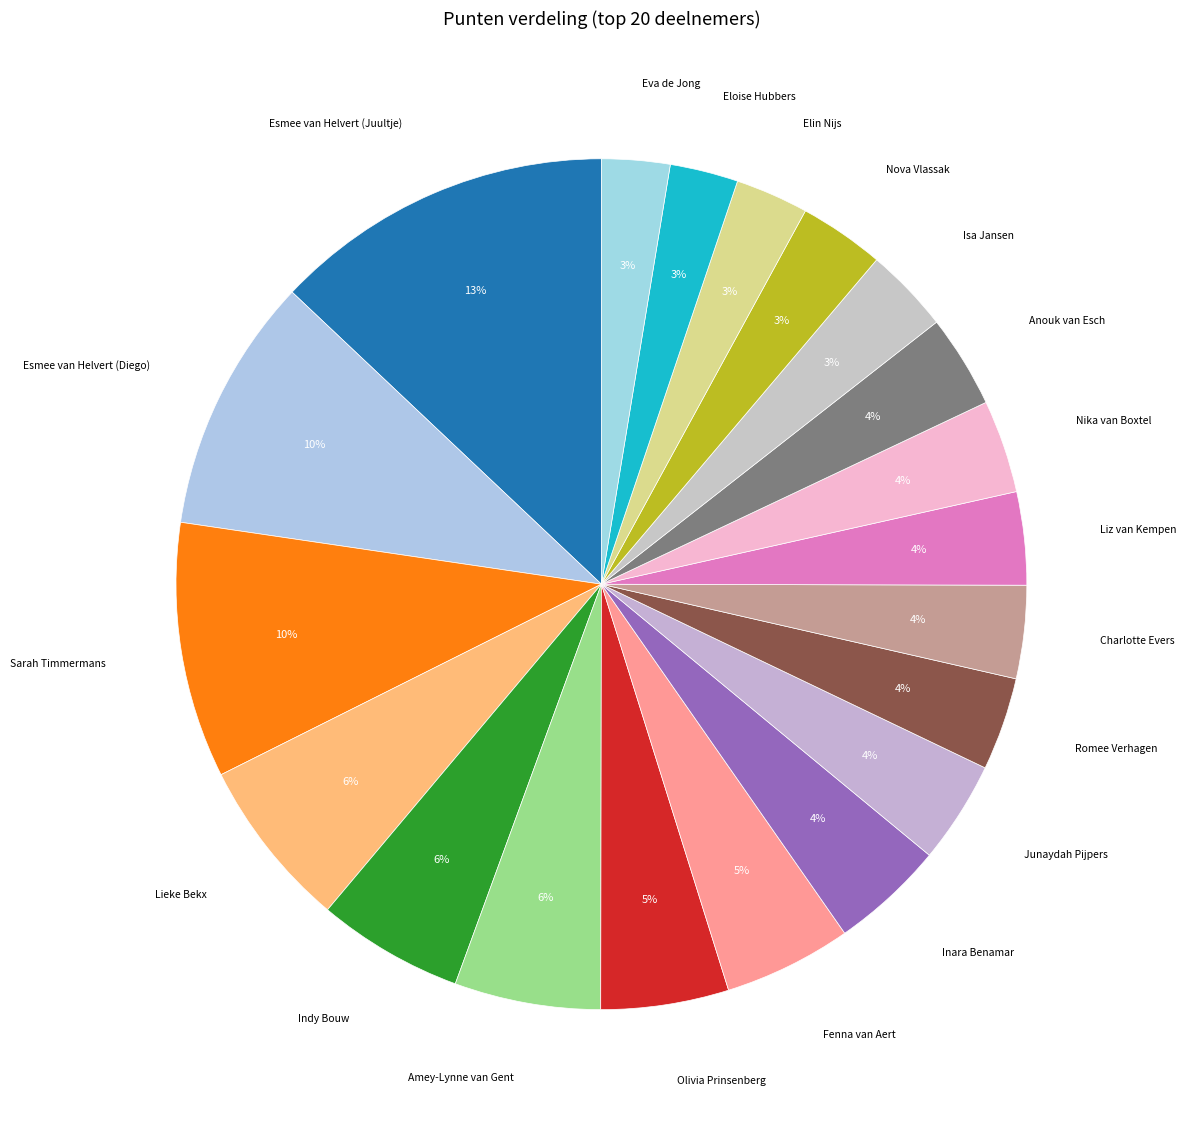

Count the number of slices in the pie.

20